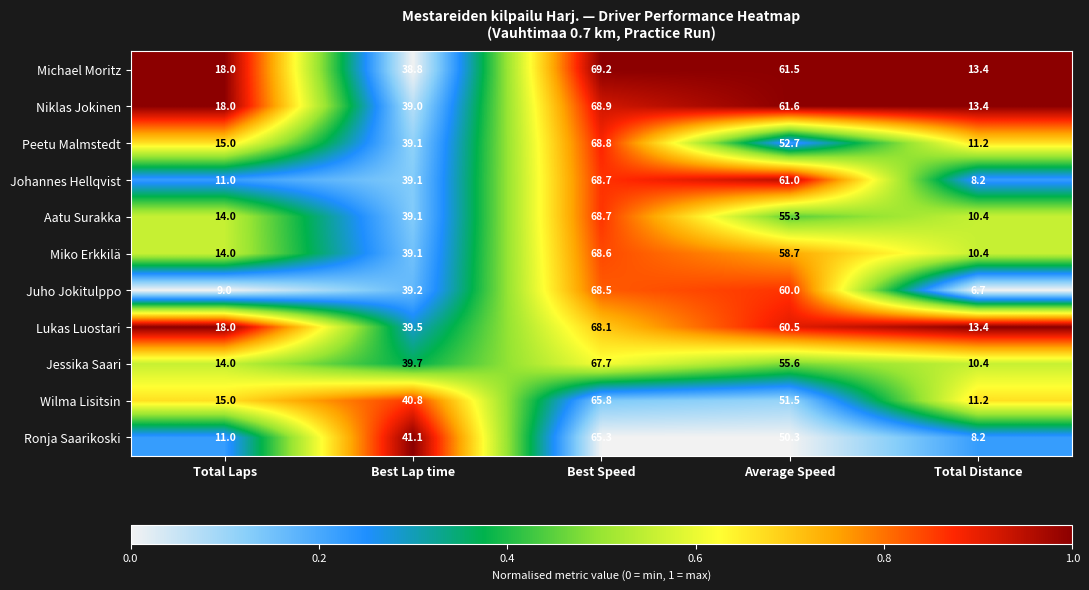

Which series has the widest spread of values?

Juho Jokitulppo